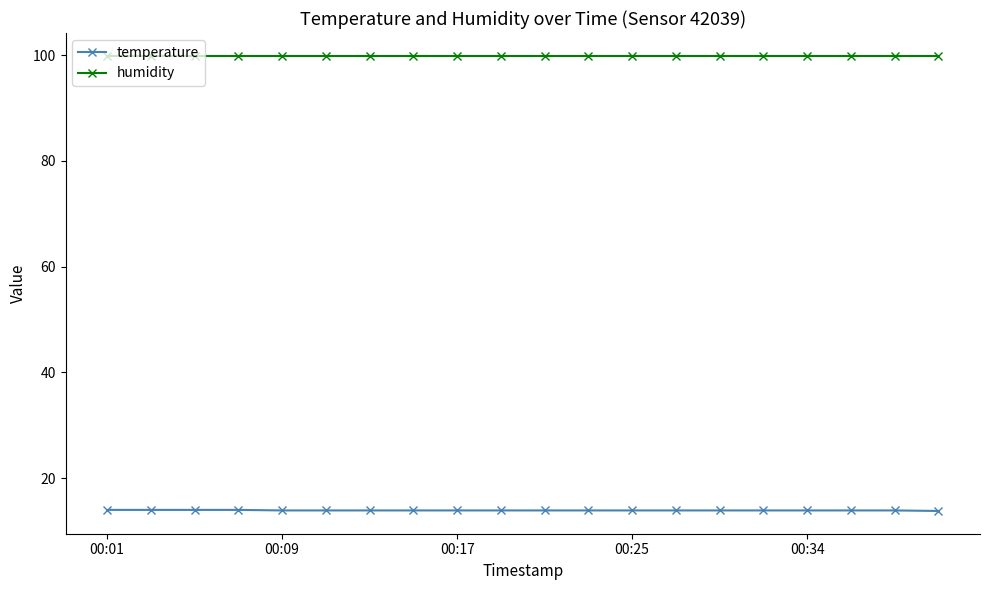

What is the lowest value of the temperature series?

13.8